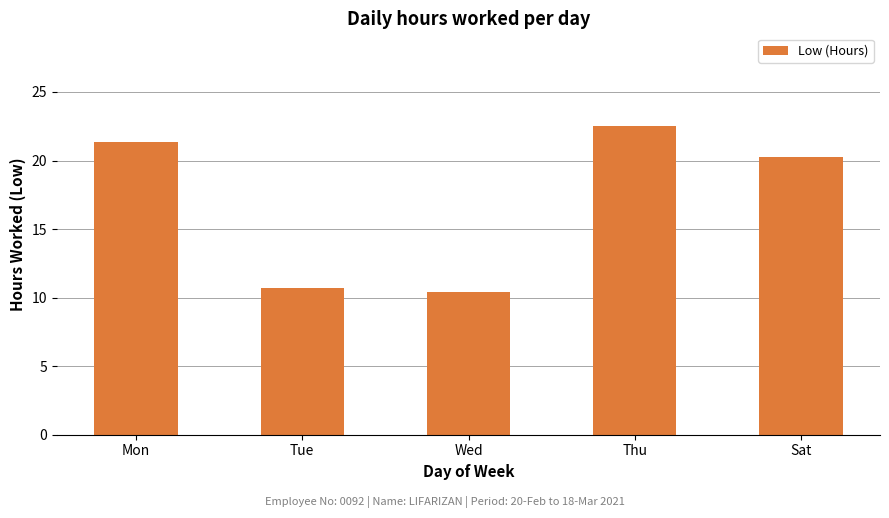

What is the approximate value at Mon?

21.4